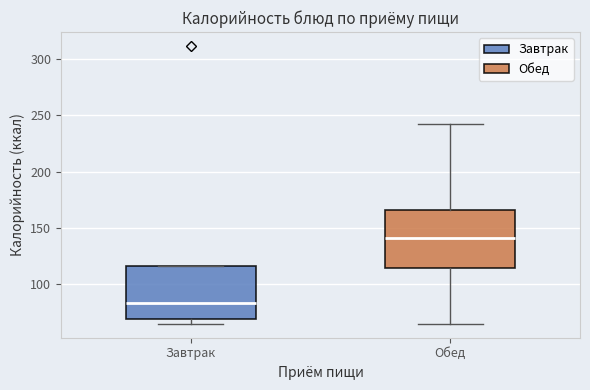

Which box's median line is the lowest?

Завтрак